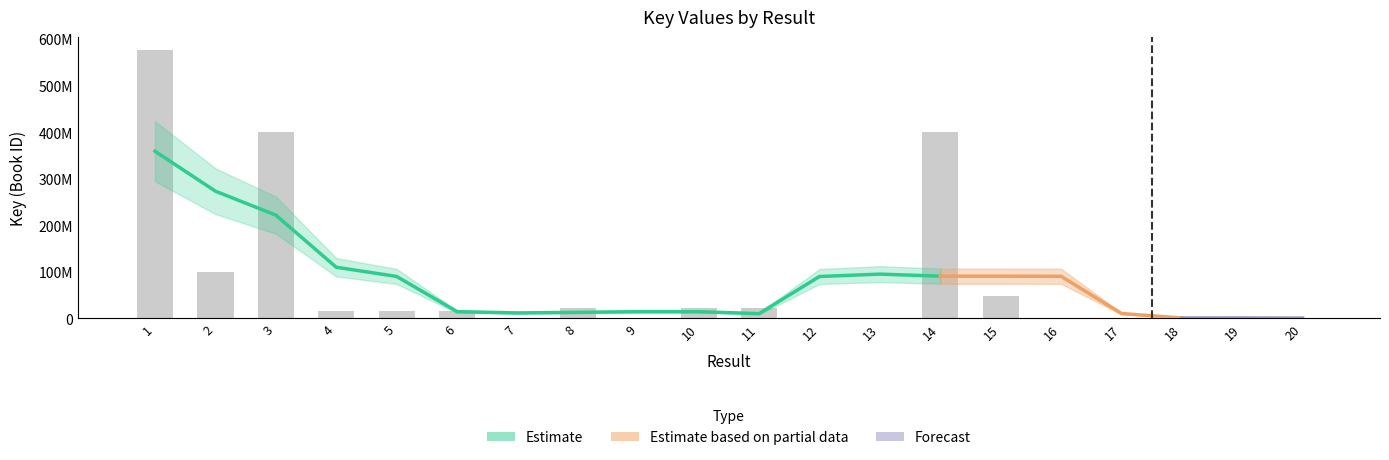

Reading left to right, extract all data points from this chart.

575549979	100274529	400294867	15718042	15718159	15718774	1438639	22481977	1438628	22483047	22481733	1438632	1438621	400293168	48218101	335861	1438599	335869	335867	6177